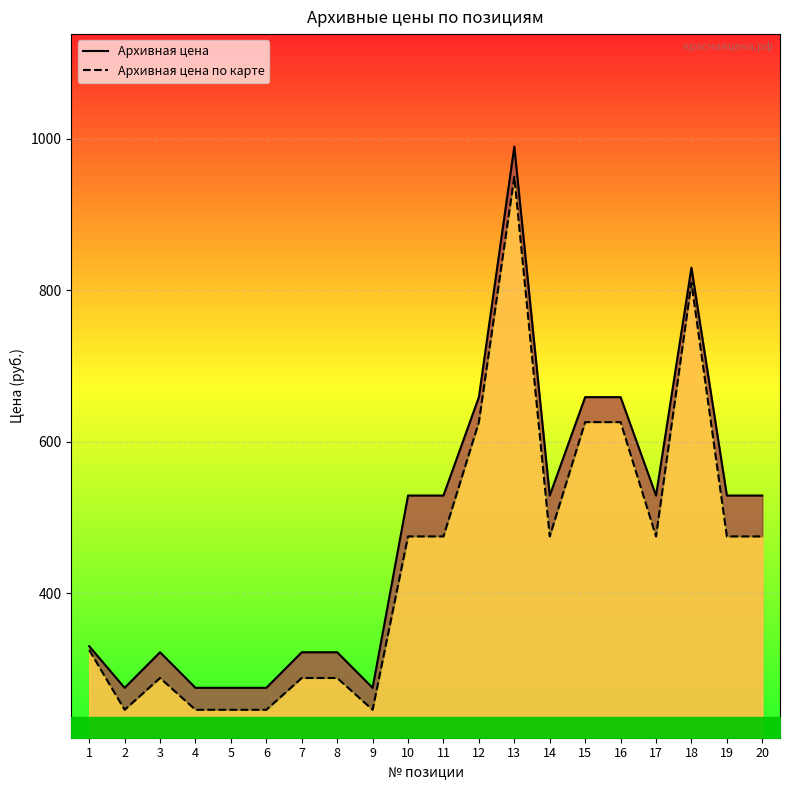

Where does the Архивная цена по карте series first go above 475?

12